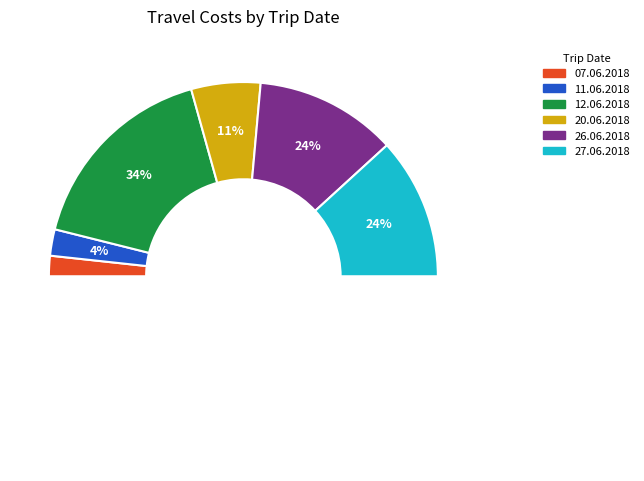

To the nearest percent, what percentage of the pie is 11.06.2018?

4%